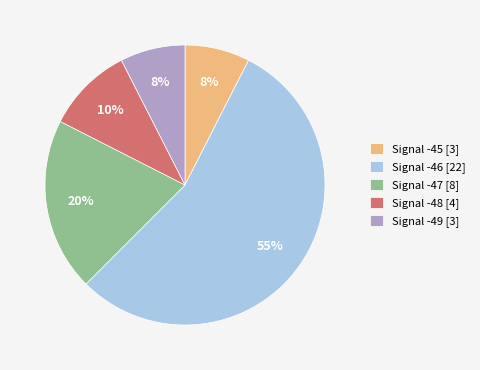

To the nearest percent, what portion does Signal -48 [4] represent?

10%